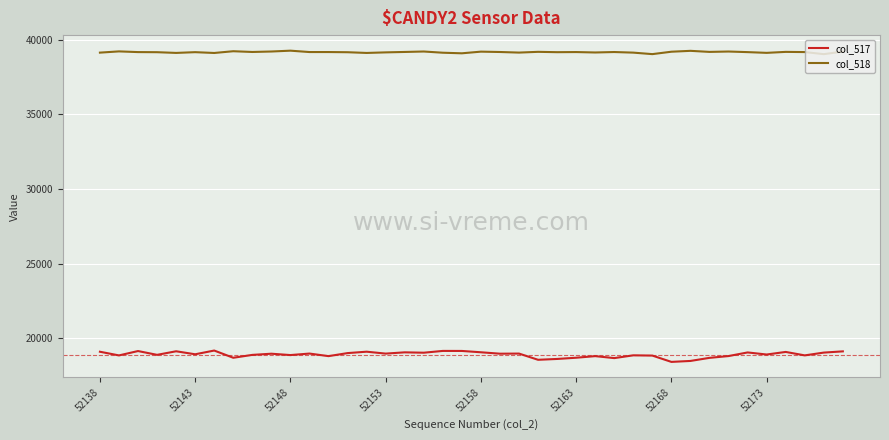

Rank the series by their maximum value, from highest to lowest.

col_518, col_517